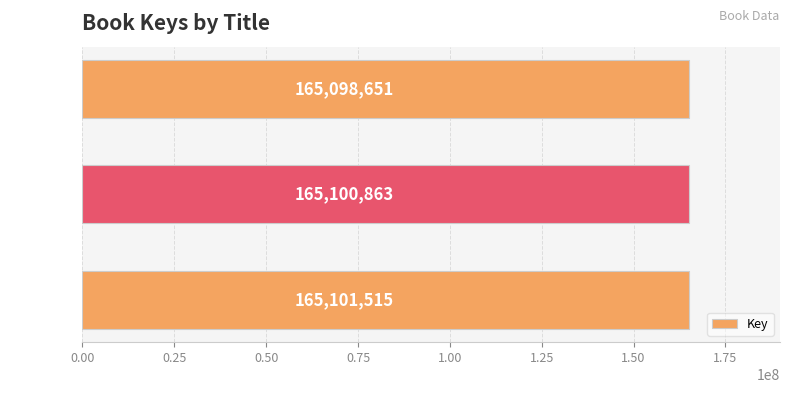

What is the change in value from Nexus to Zeroes?

-2864